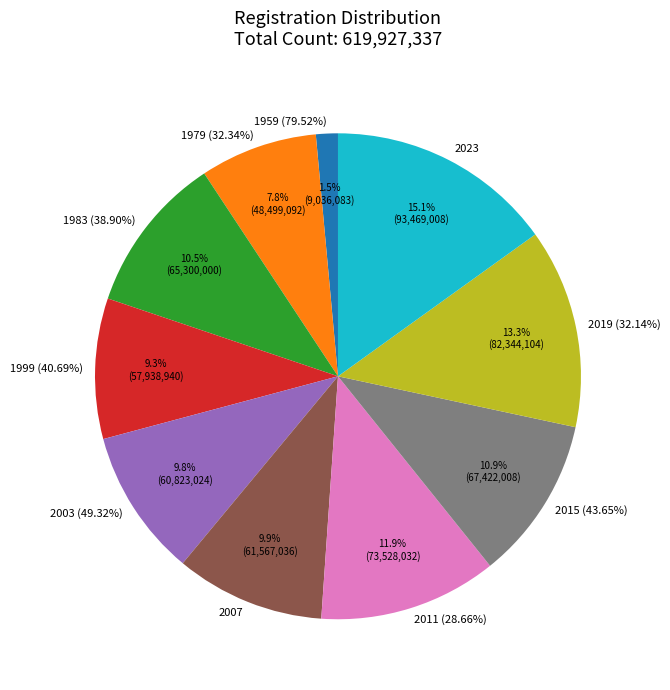

How many slices are in this pie chart?

10